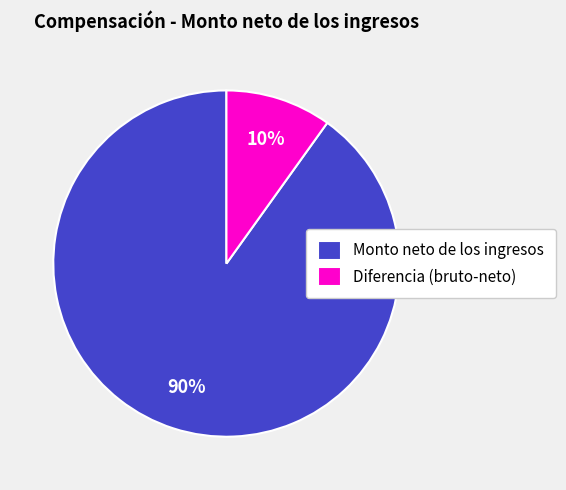

Between Diferencia (bruto-neto) and Monto neto de los ingresos, which is larger?

Monto neto de los ingresos